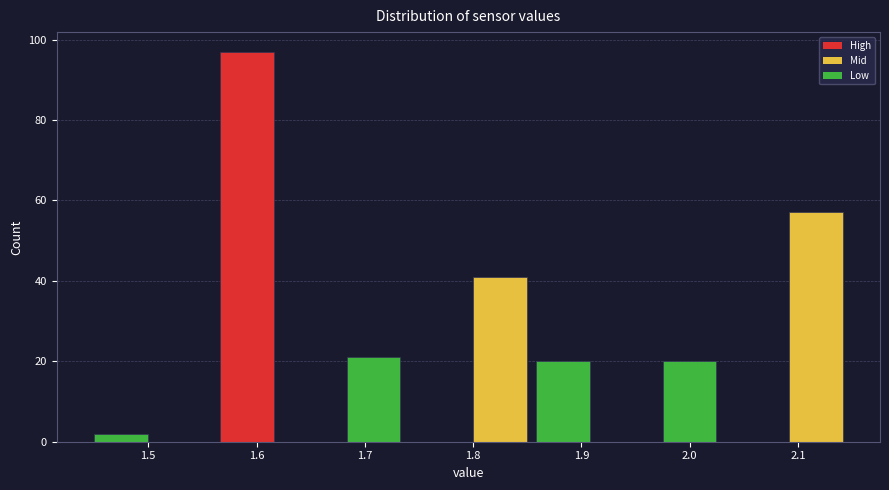

Reading left to right, list every bar in this chart as the range it spans on the x-axis followed by its height. Neither the bar edges nor the heights are printed on the chart, so give them approximately, as read against the axes.

1.45 to 1.51: 2
1.51 to 1.57: 0
1.57 to 1.63: 98
1.63 to 1.68: 0
1.68 to 1.74: 22
1.74 to 1.80: 0
1.80 to 1.86: 42
1.86 to 1.92: 20
1.92 to 1.98: 0
1.98 to 2.03: 20
2.03 to 2.09: 0
2.09 to 2.15: 58